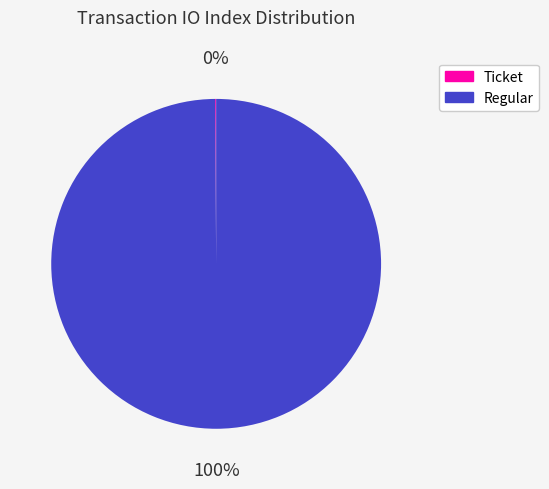

What percentage is the Regular slice, to the nearest percent?

100%